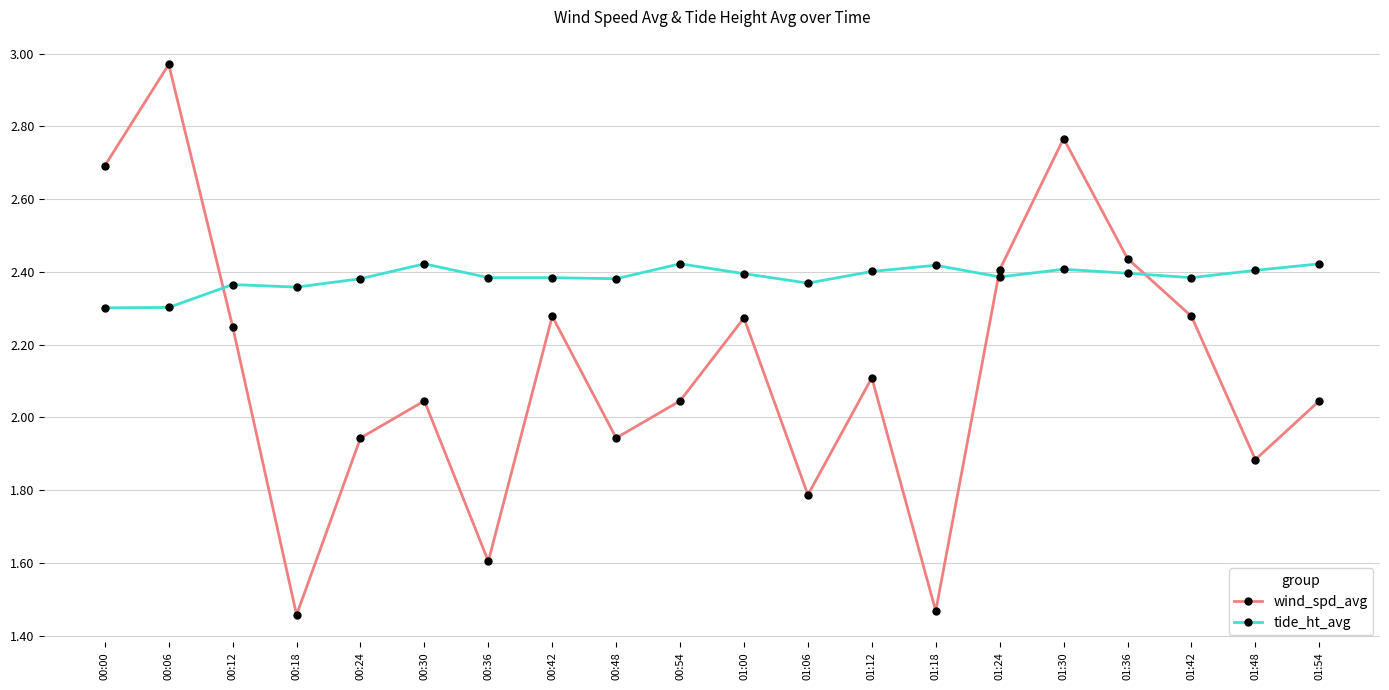

Between 00:48 and 01:00, which series saw the biggest shift?

wind_spd_avg